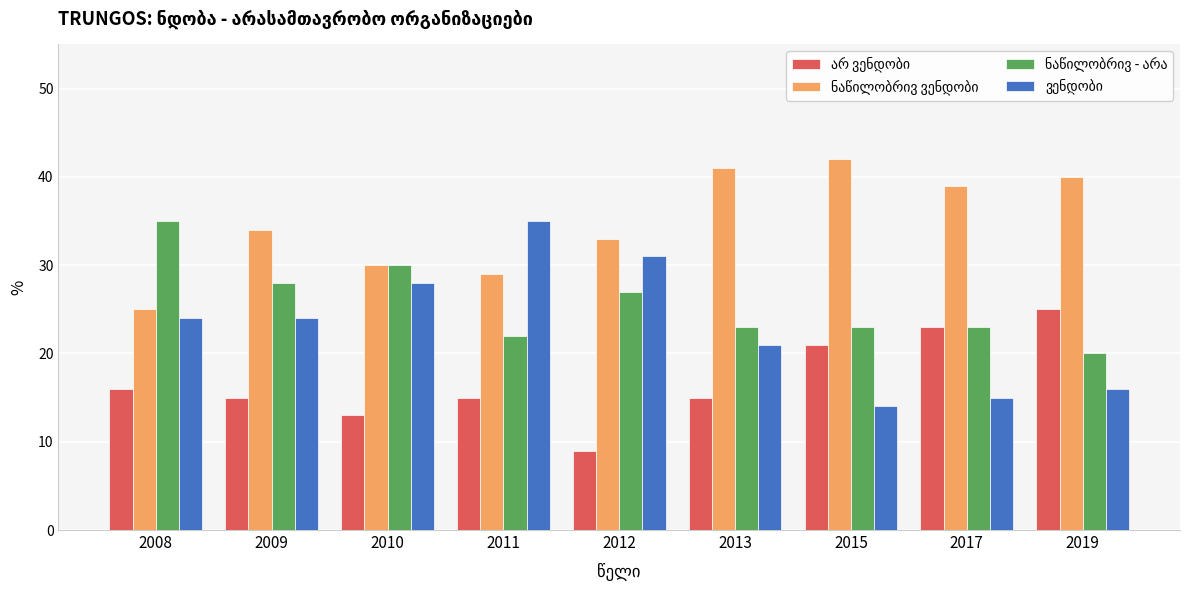

What is the greatest value displayed?

42